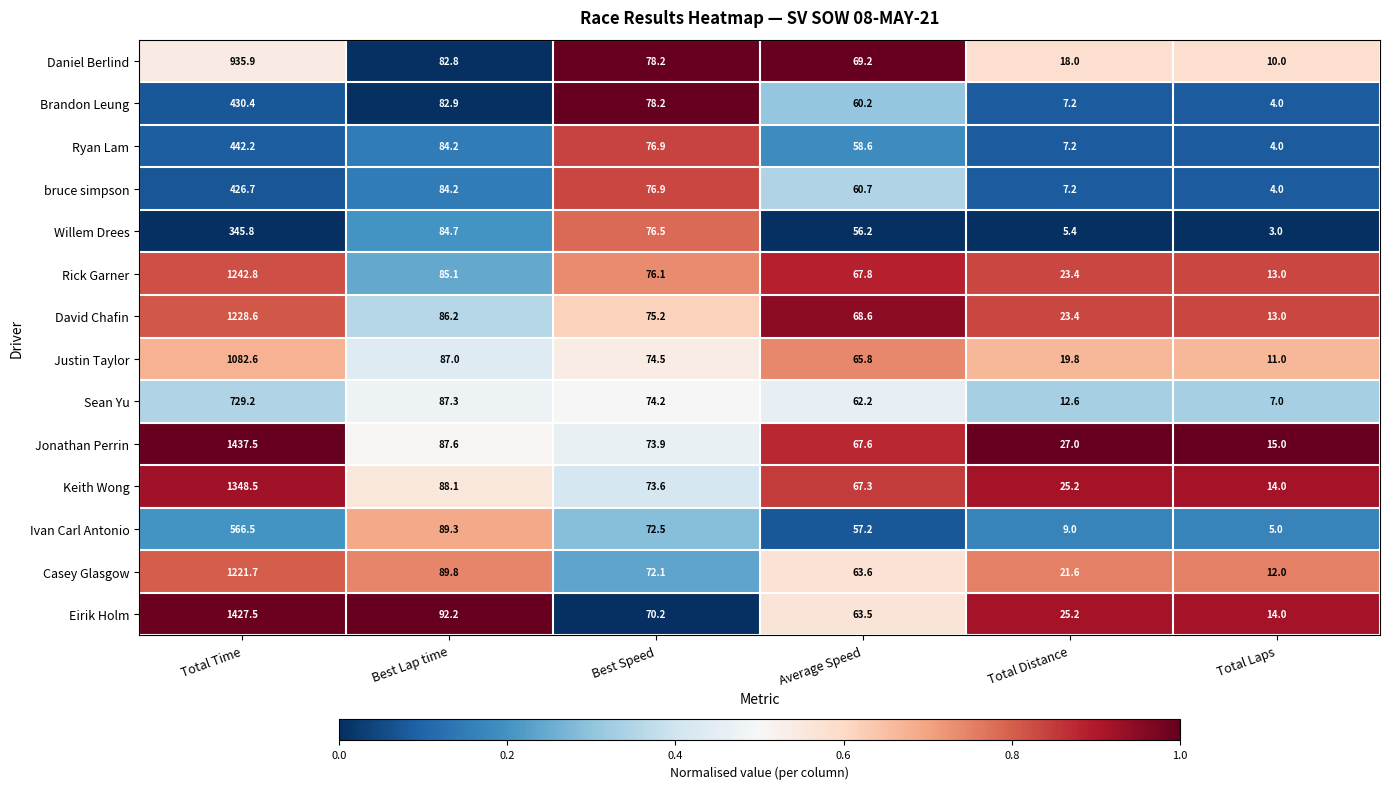

Which series has the largest range (max minus min)?

Jonathan Perrin